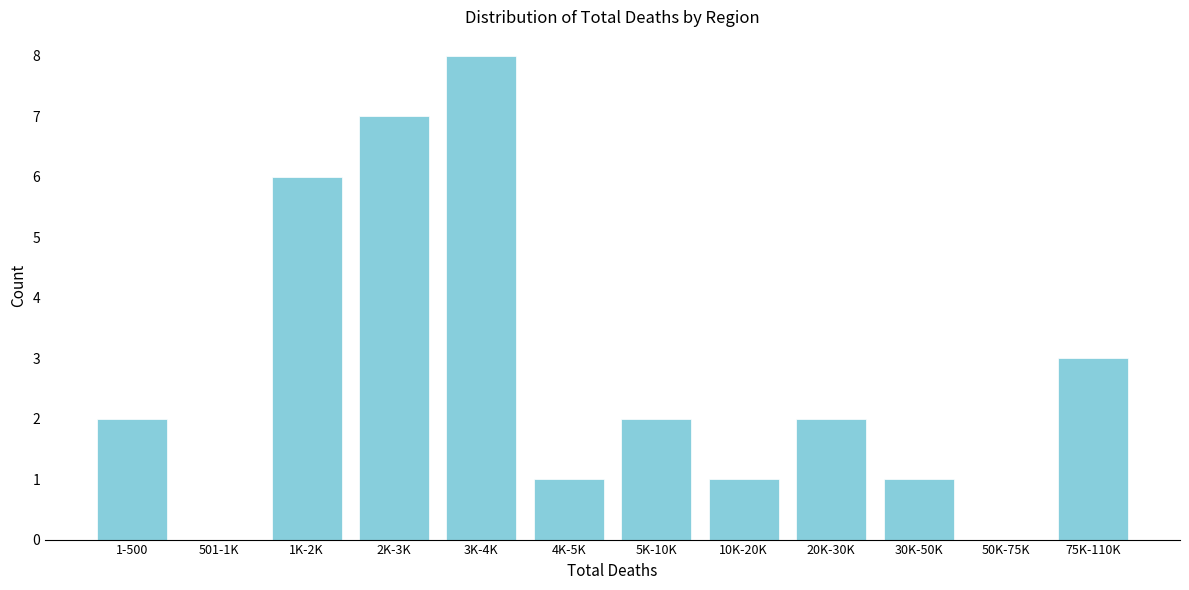

Reading left to right, what are all the values shown in this chart?

1-500=2	501-1K=0	1K-2K=6	2K-3K=7	3K-4K=8	4K-5K=1	5K-10K=2	10K-20K=1	20K-30K=2	30K-50K=1	50K-75K=0	75K-110K=3